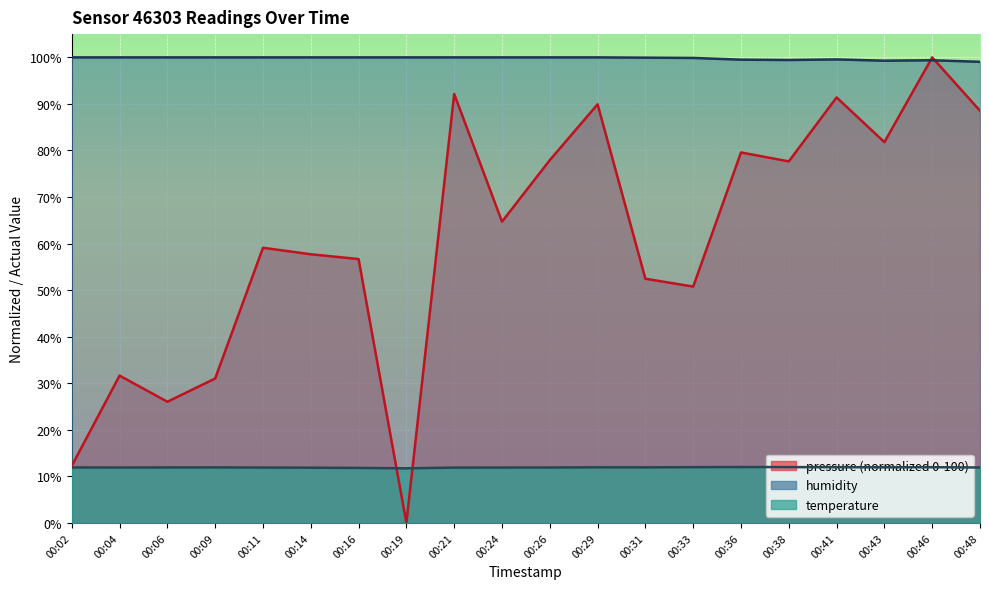

At how many categories does at least one series exceed 27?

20